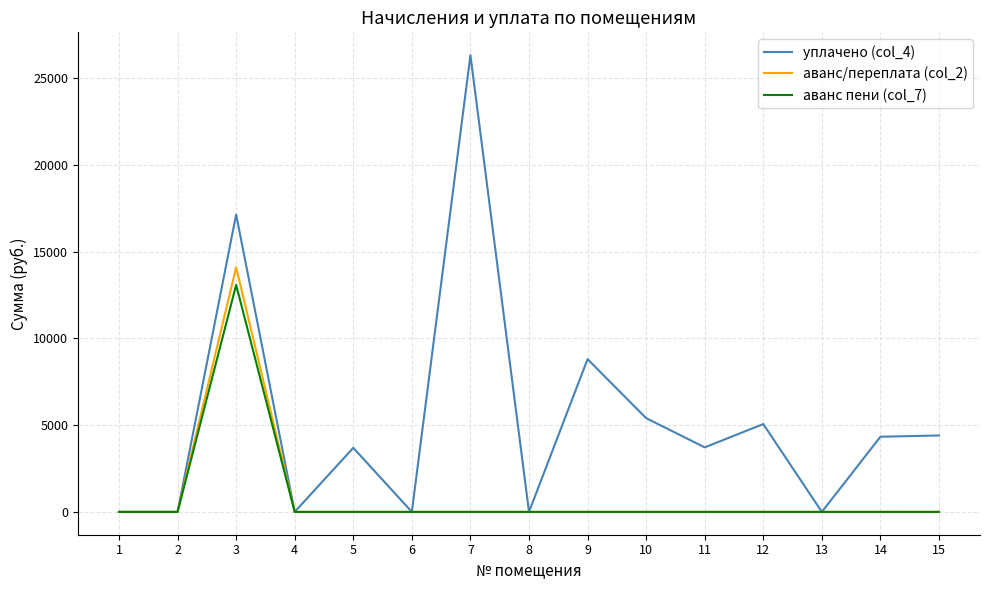

The value of аванс пени (col_7) at 2 is -6938.4. True or false?

False